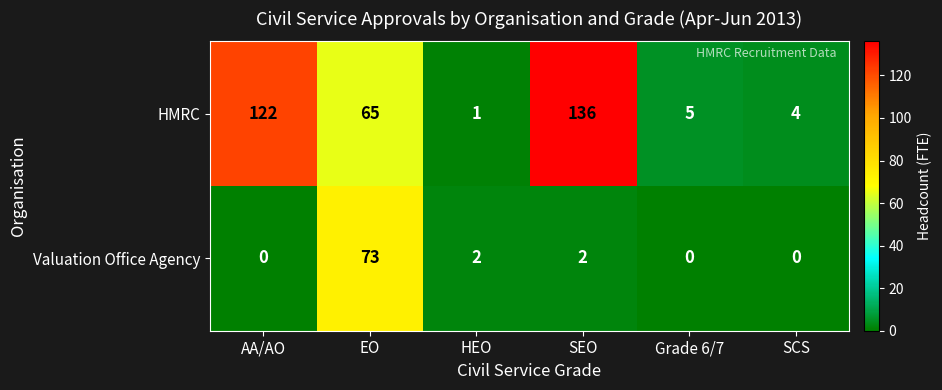

Which series has the largest total across all categories?

HMRC